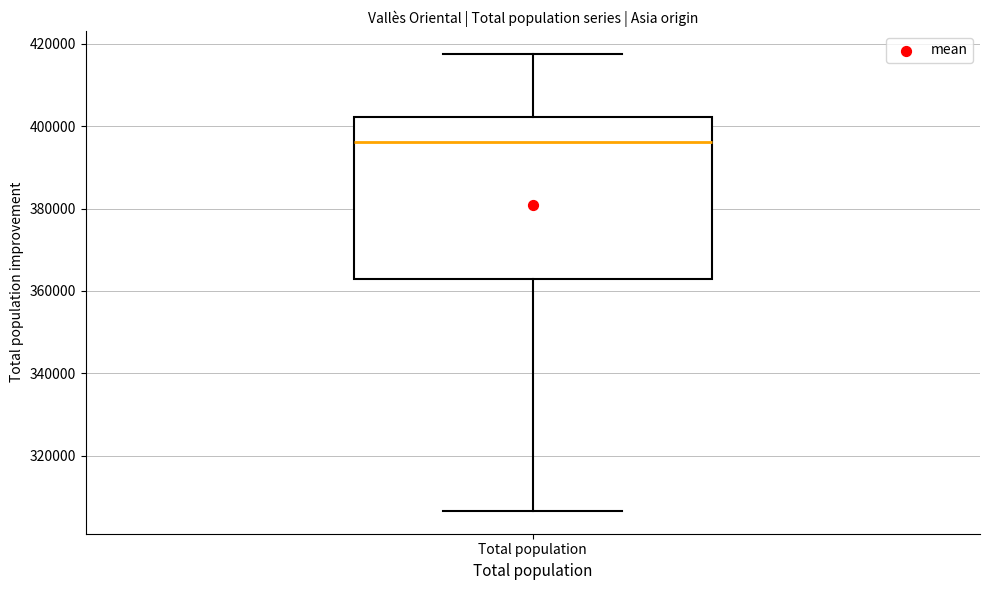

Where does the upper whisker of the box for Total population end on the y-axis? The values are not printed on the chart, so give them approximately, as read against the axis.

418000